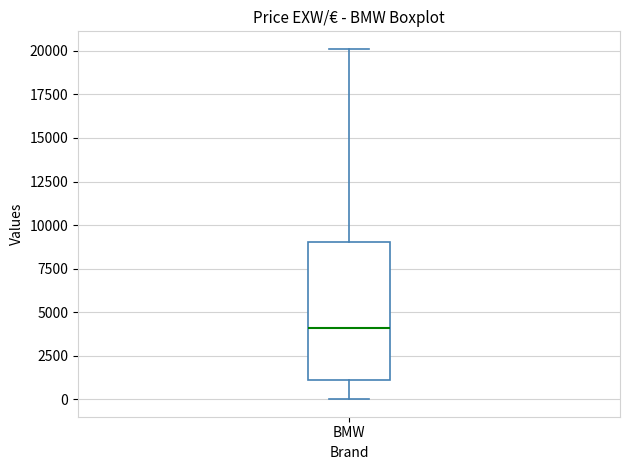

Where does the lower whisker of the box for BMW end on the y-axis? The values are not printed on the chart, so give them approximately, as read against the axis.

0